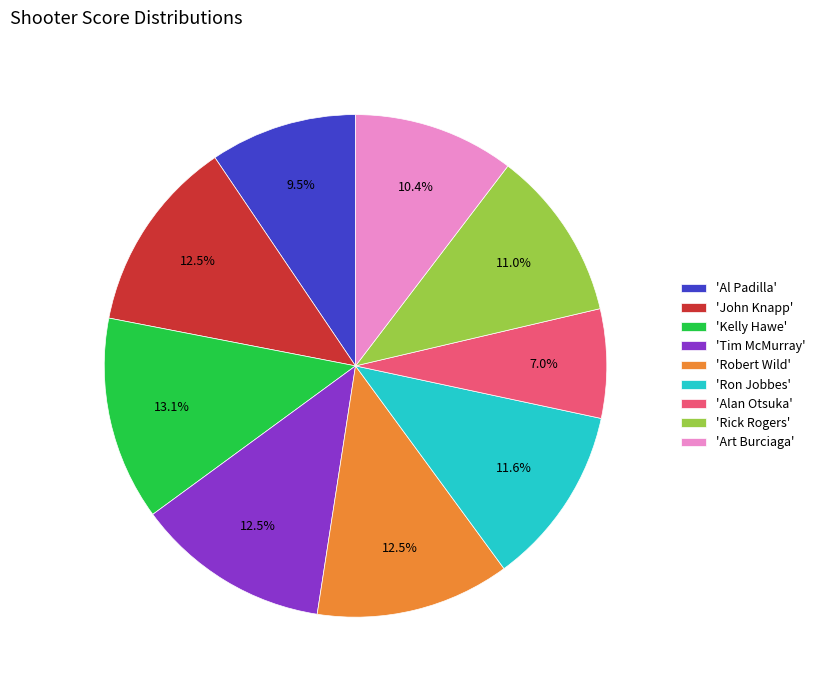

How many slices are in this pie chart?

9